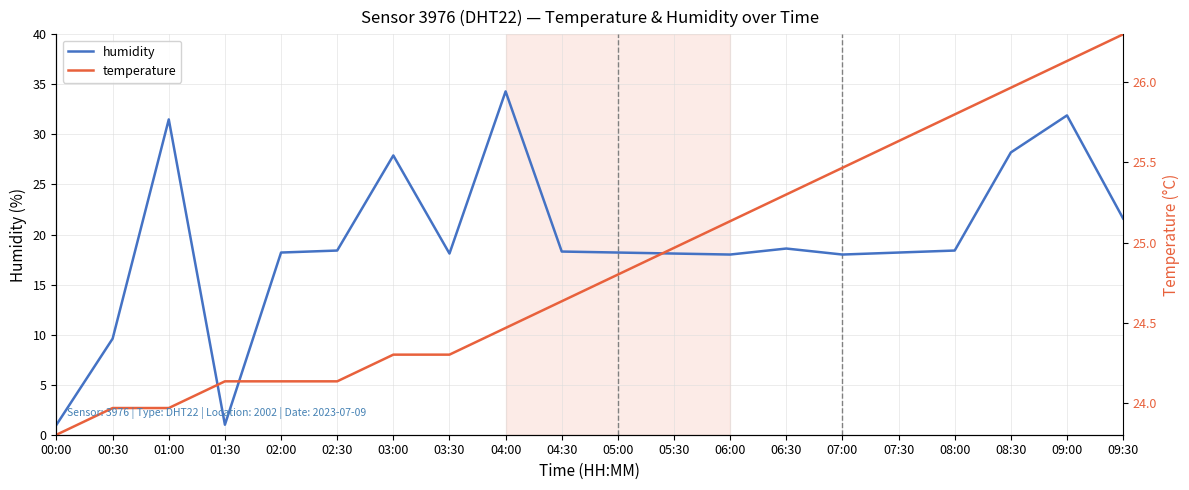

True or false: temperature has a value of 5.3 at 01:30.

True